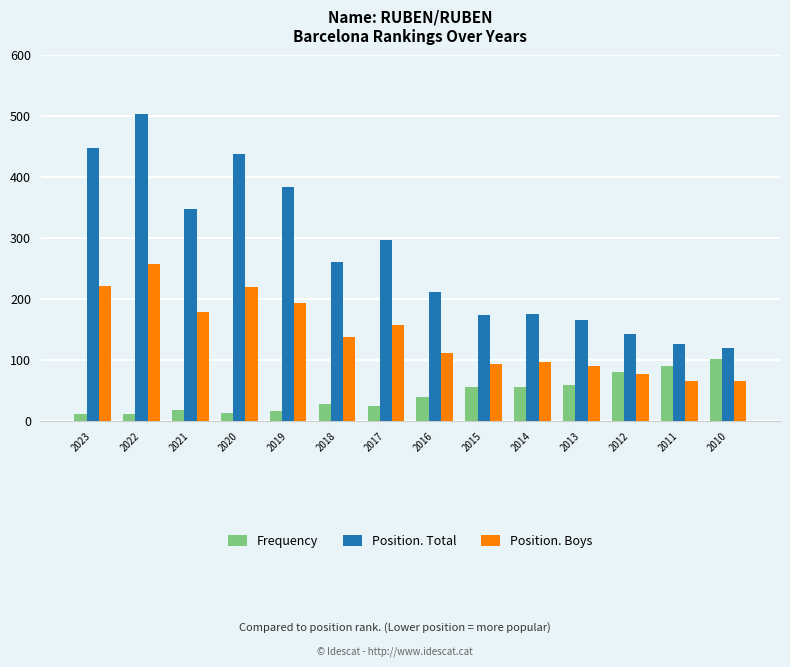

Rank the series at 2020 from lowest to highest value.

Frequency, Position. Boys, Position. Total